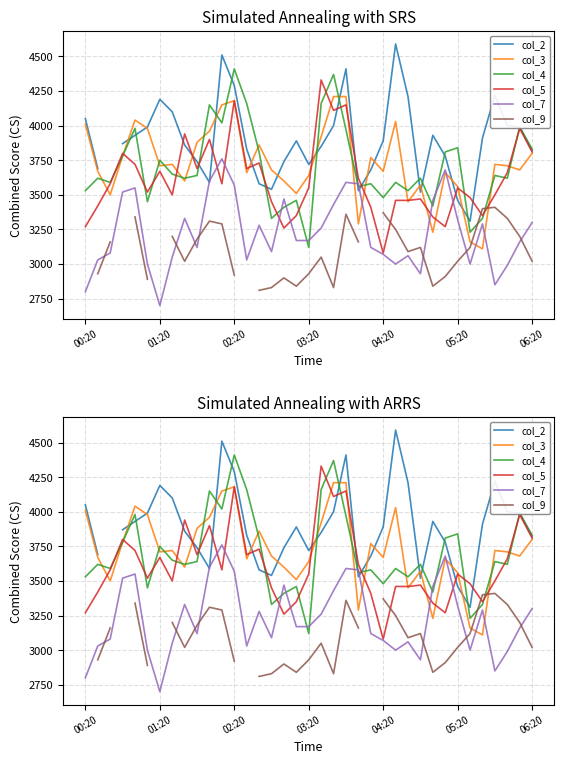

What are all the series names shown in the legend?

col_2, col_3, col_4, col_5, col_7, col_9